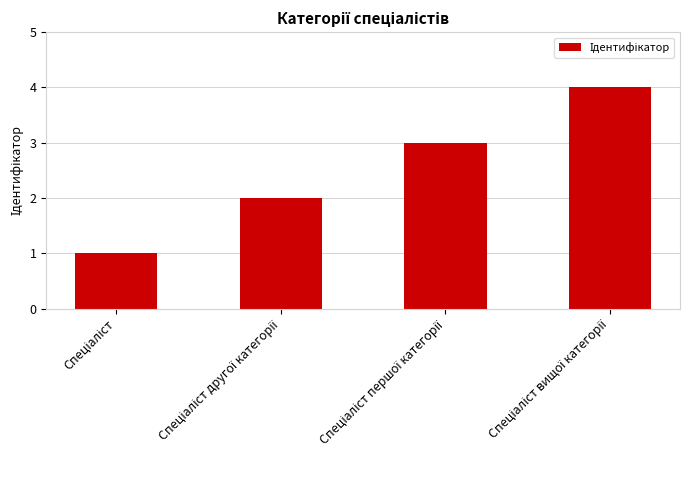

What is the smallest value displayed?

1